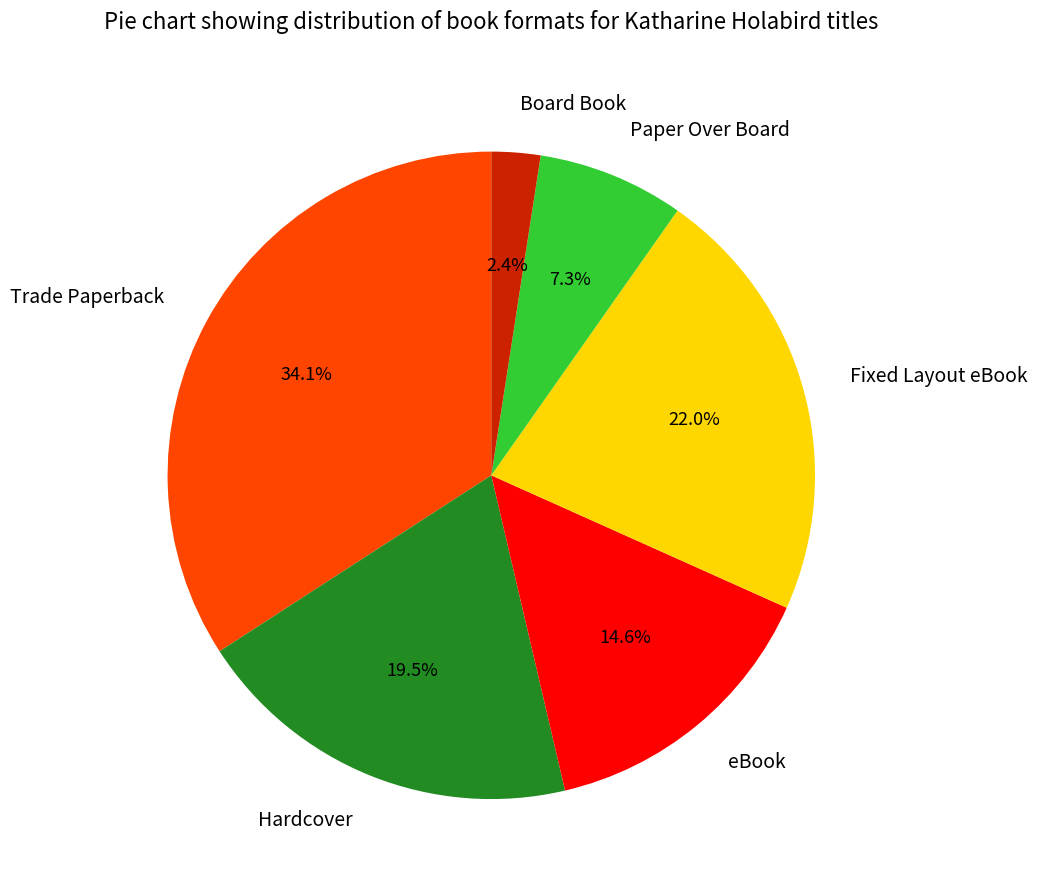

To the nearest percent, what is the average slice percentage?

17%